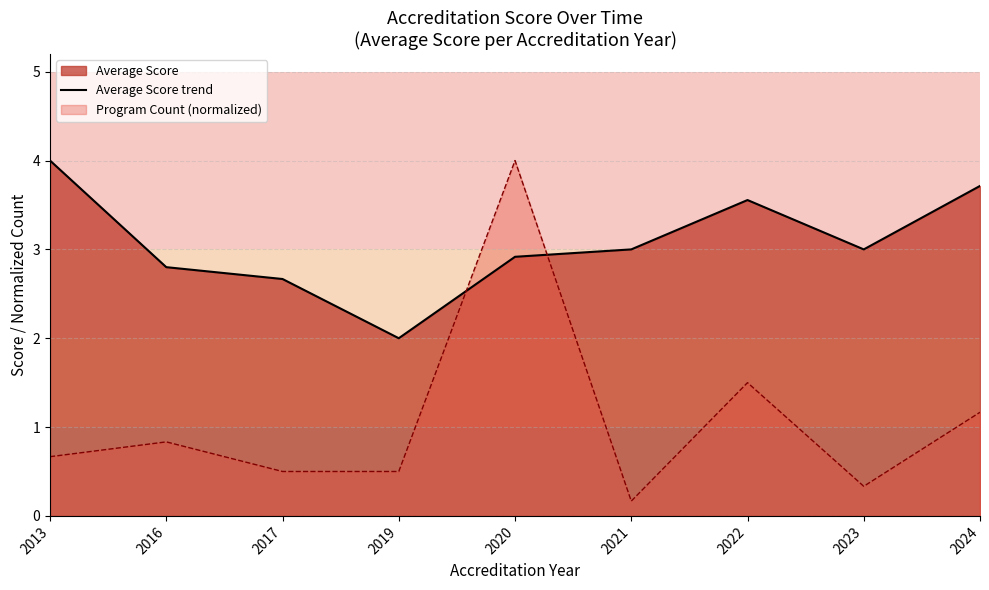

At which label does the data first exceed 3?

2013